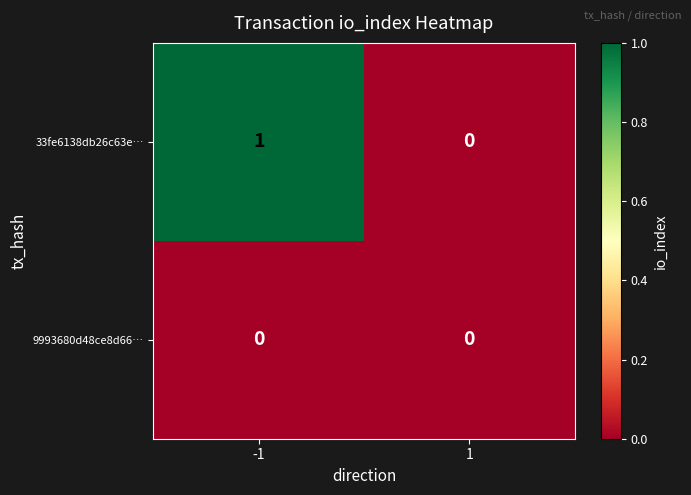

At -1, list the series in order from smallest to largest.

9993680d48ce8d66…, 33fe6138db26c63e…